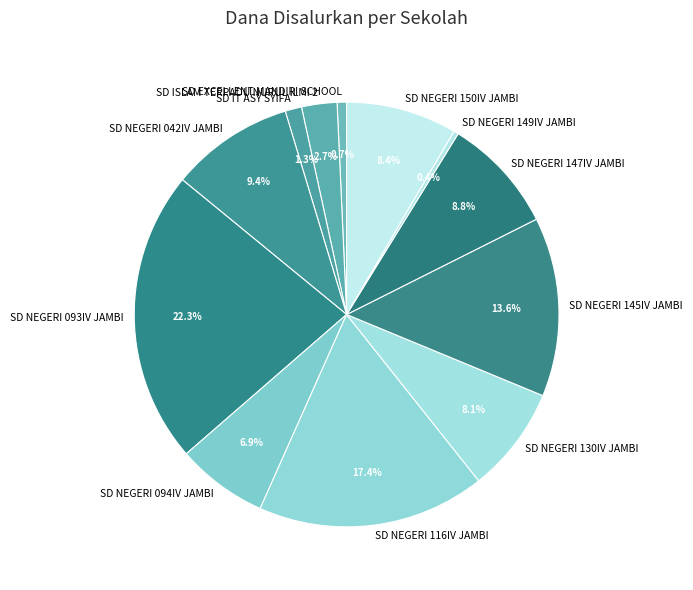

To the nearest percent, what percentage of the pie is SD NEGERI 150IV JAMBI?

8%